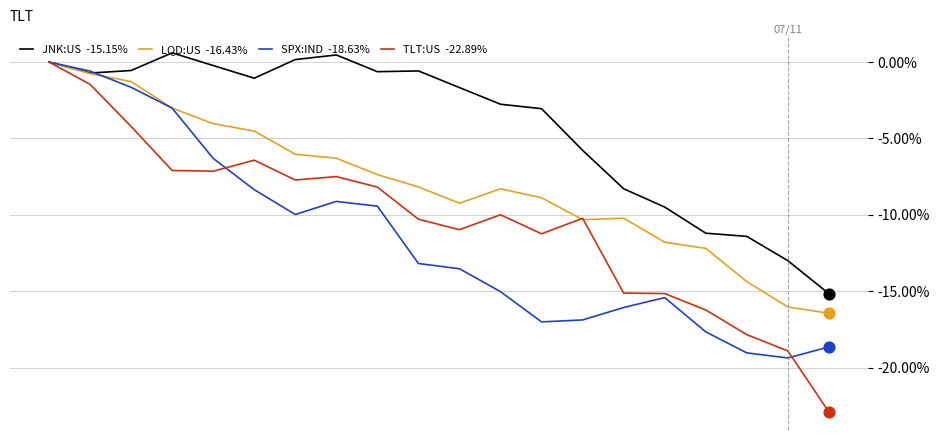

What is the minimum value shown in the chart?

-22.9